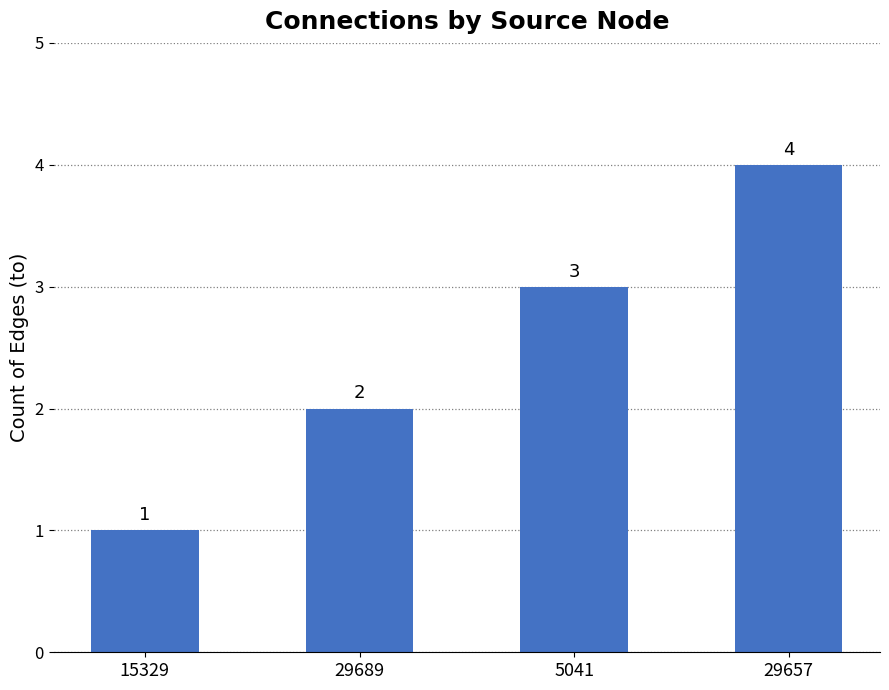

True or false: the data shows 1 at 5041.

False